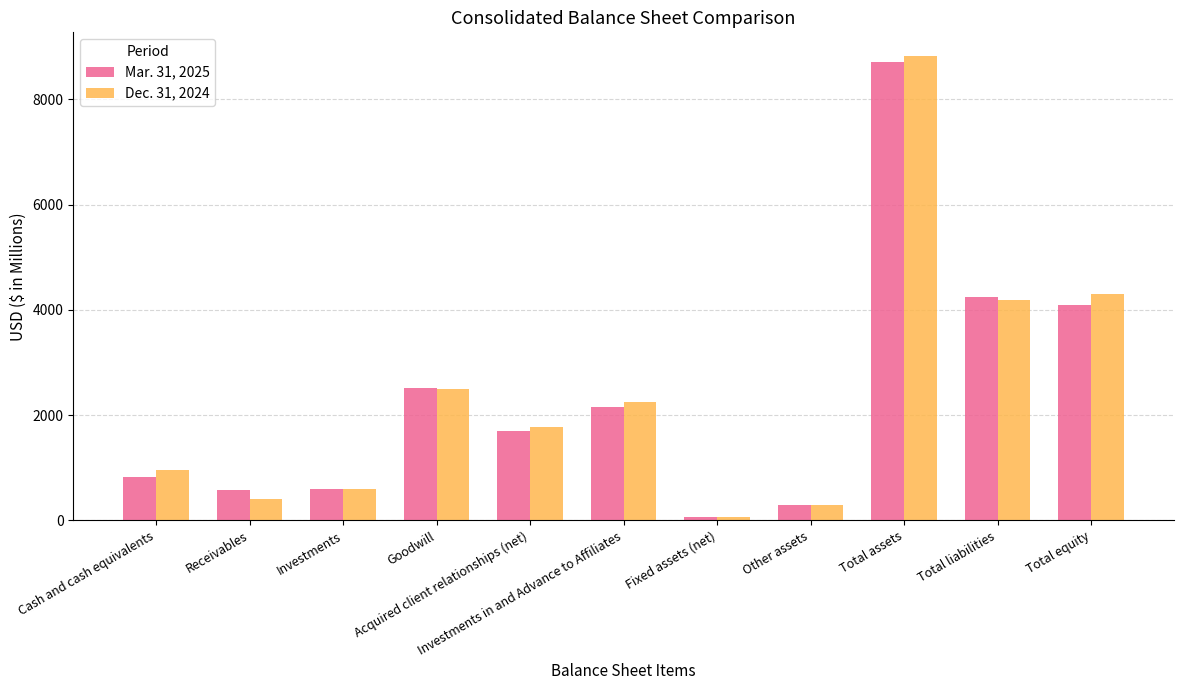

Where does the Dec. 31, 2024 series first go above 1777?

Goodwill